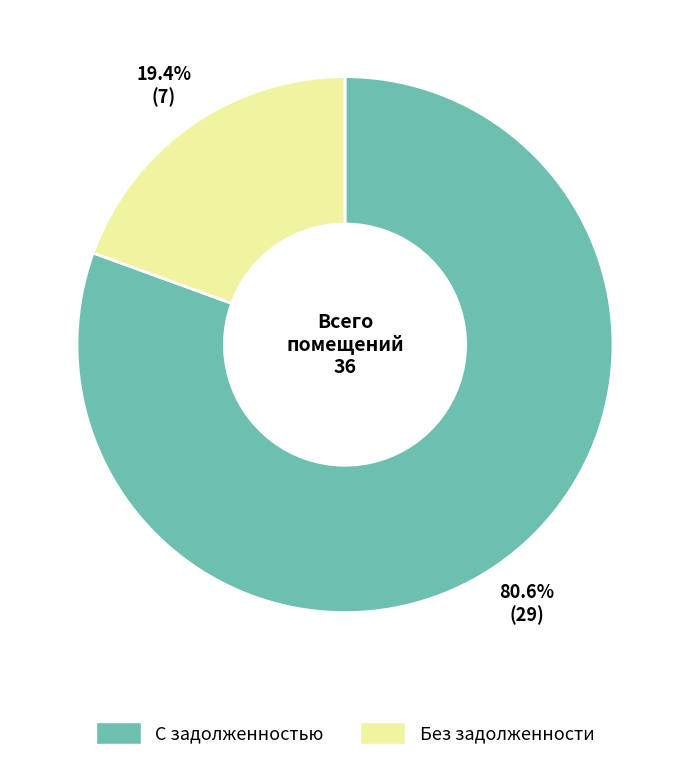

Is there any slice that represents more than half of the pie?

Yes